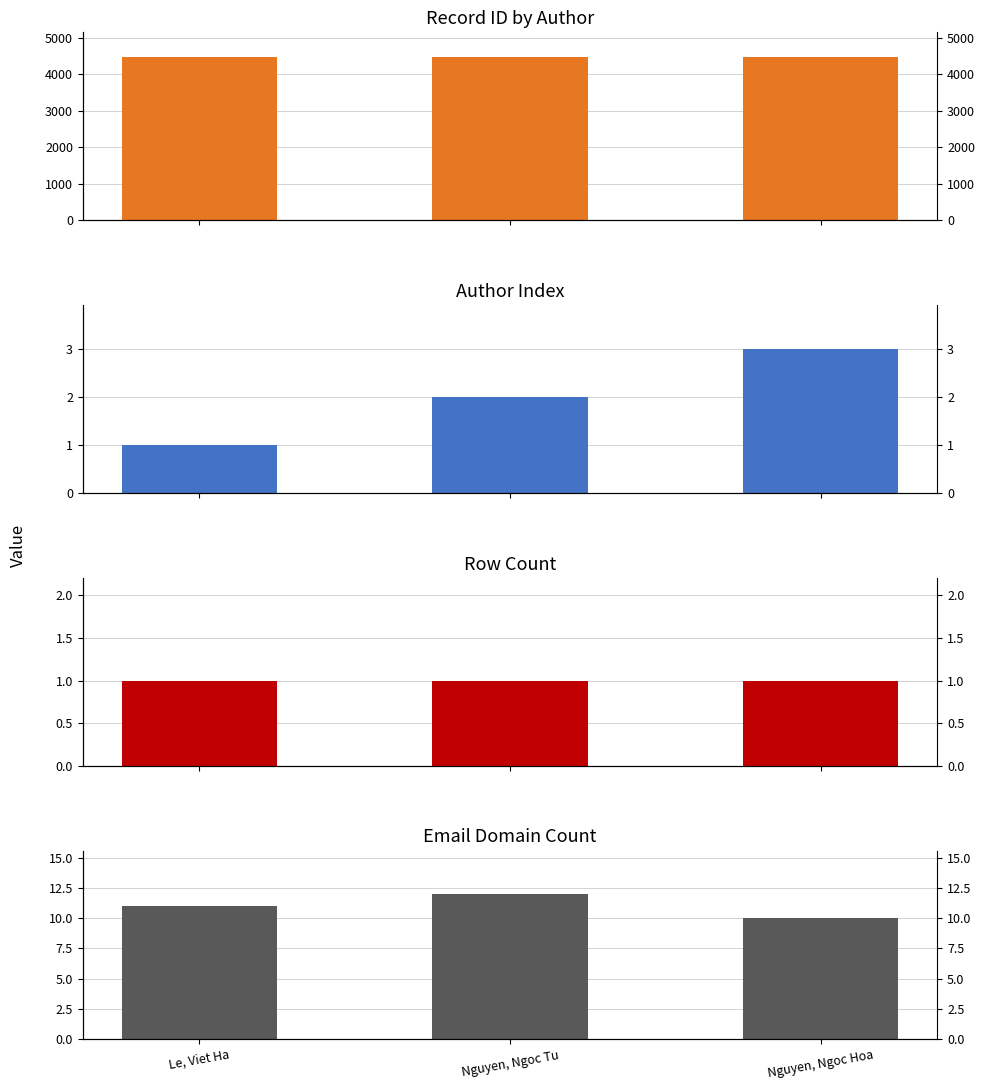

Reading left to right, transcribe all the data shown in this chart.

Record ID: Le, Viet Ha=4472	Nguyen, Ngoc Tu=4472	Nguyen, Ngoc Hoa=4472
Author Index: Le, Viet Ha=1	Nguyen, Ngoc Tu=2	Nguyen, Ngoc Hoa=3
Row Count: Le, Viet Ha=1	Nguyen, Ngoc Tu=1	Nguyen, Ngoc Hoa=1
Email Domain Length: Le, Viet Ha=11	Nguyen, Ngoc Tu=12	Nguyen, Ngoc Hoa=10